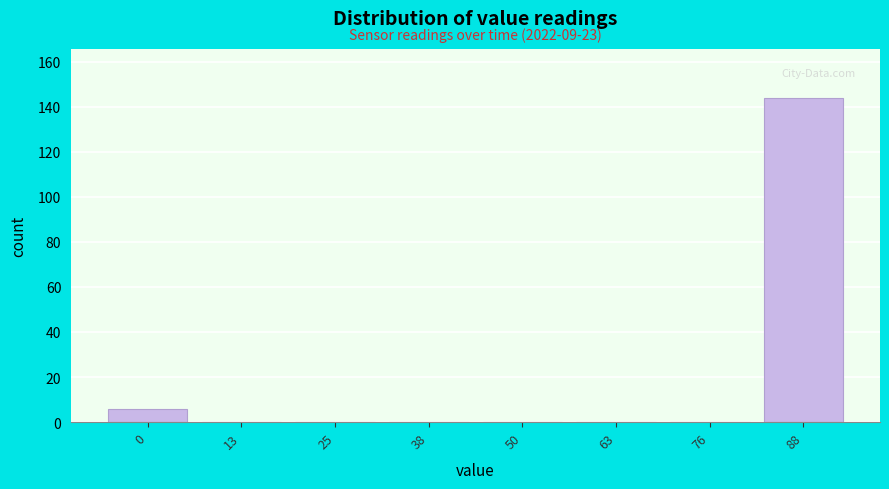

Reading left to right, extract all data points from this chart.

0=6	13=0	25=0	38=0	50=0	63=0	76=0	88=144